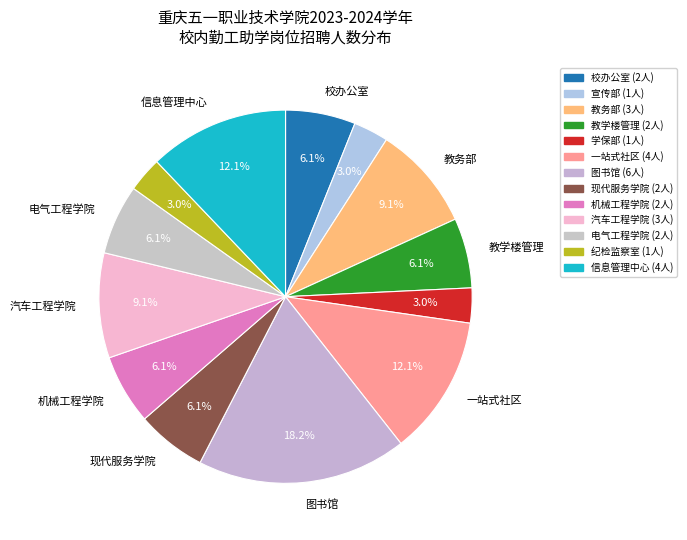

How many slices are in this pie chart?

13